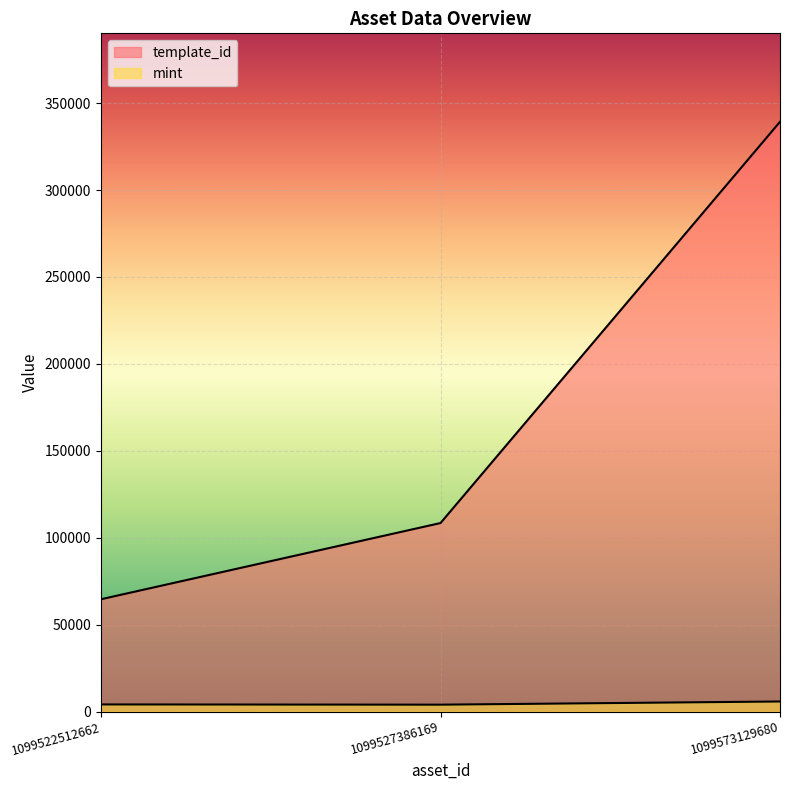

Which series has the largest total across all categories?

template_id